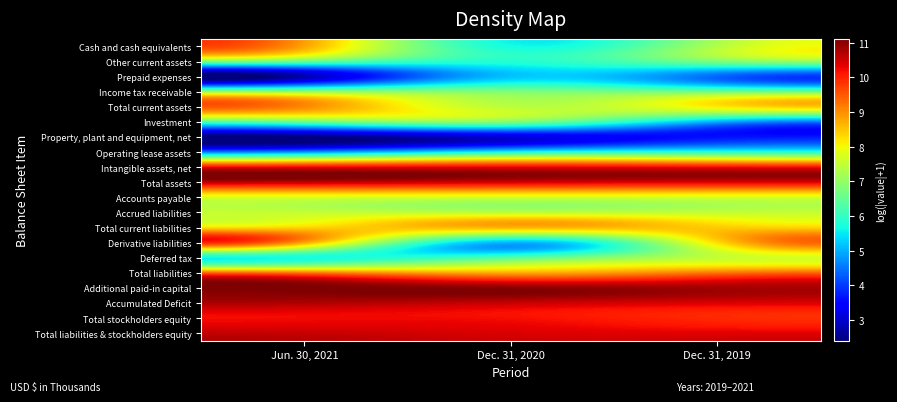

Which category has the highest value across all series?

Jun. 30, 2021